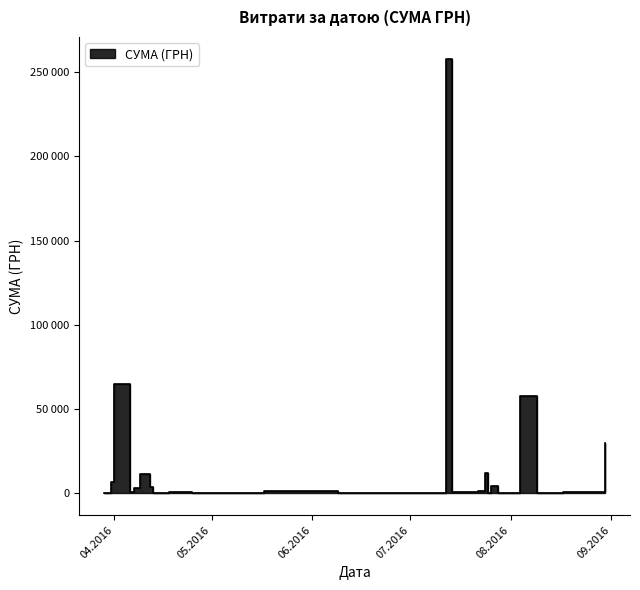

Does the chart have visible grid lines?

No